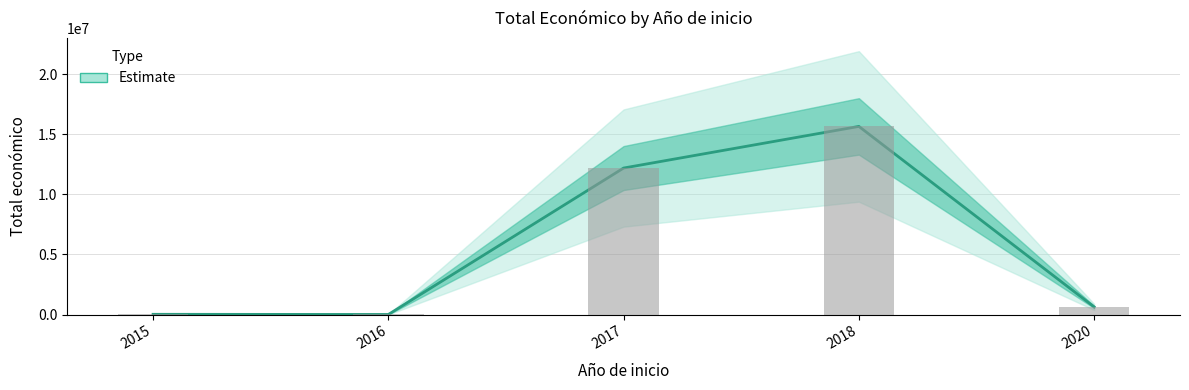

What is the sum of the values at 2017 and 2016?

12190972